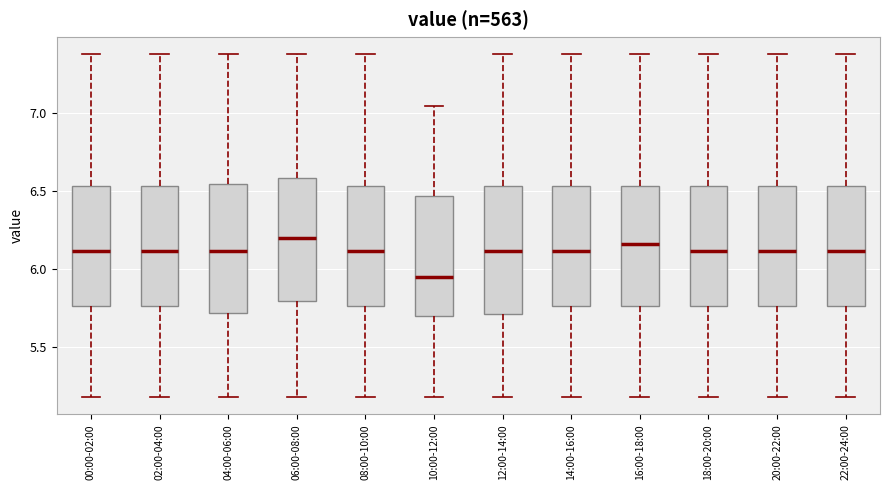

Where is the upper edge of the box for 20:00-22:00 on the y-axis? The values are not printed on the chart, so give them approximately, as read against the axis.

6.55